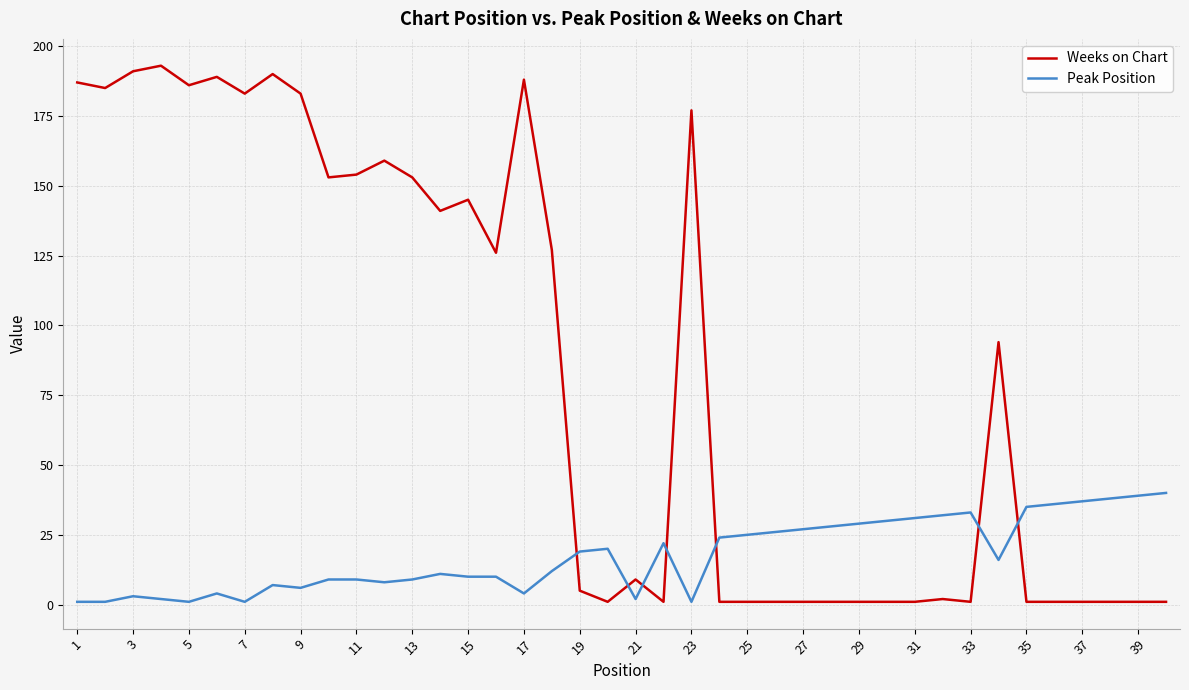

List the series in order of their peak value, lowest first.

Peak Position, Weeks on Chart